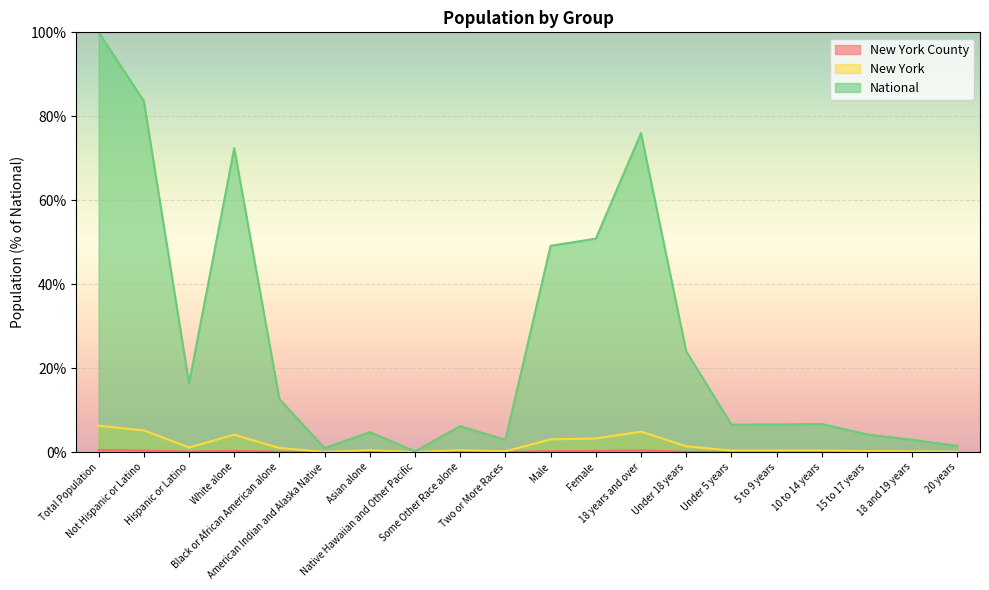

How many categories are shown in the chart?

20